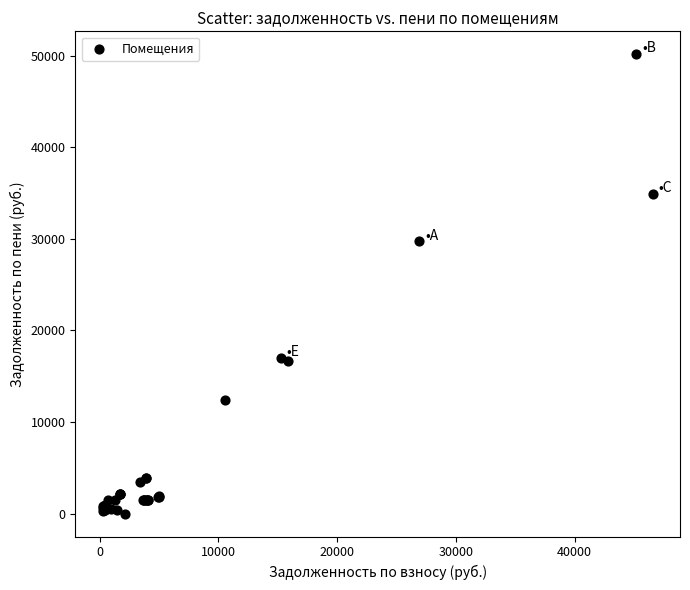

What Y value in the scatter plot is closest to 25074?

29713.7